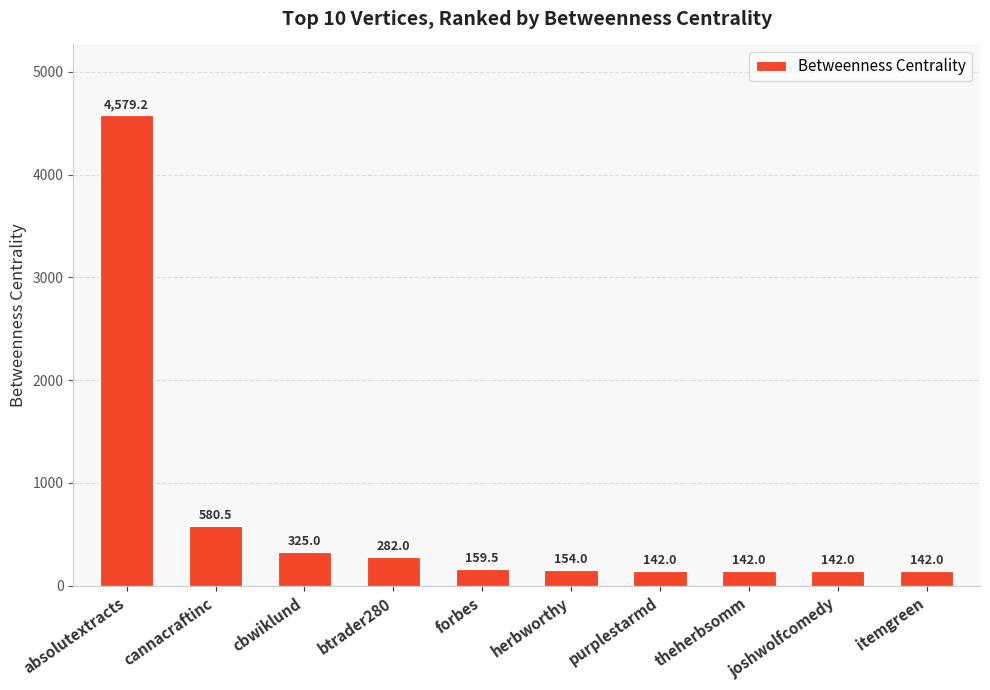

Approximately how many times larger is the value at absolutextracts compared to joshwolfcomedy?

32.2